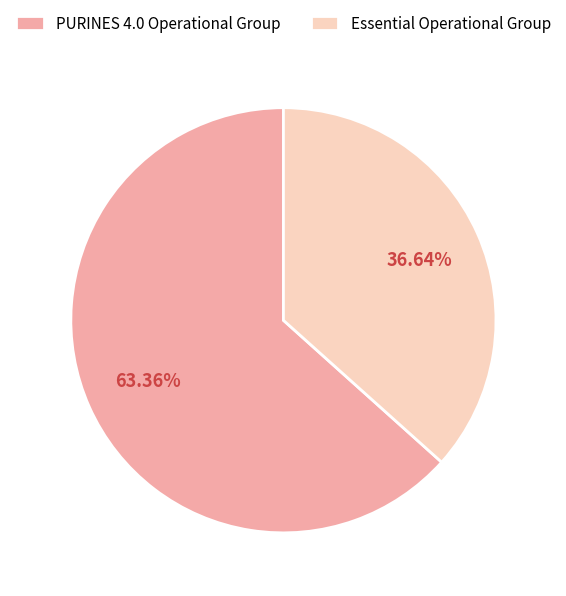

What is the ratio of the value at PURINES 4.0 Operational Group to the value at Essential Operational Group?

1.7